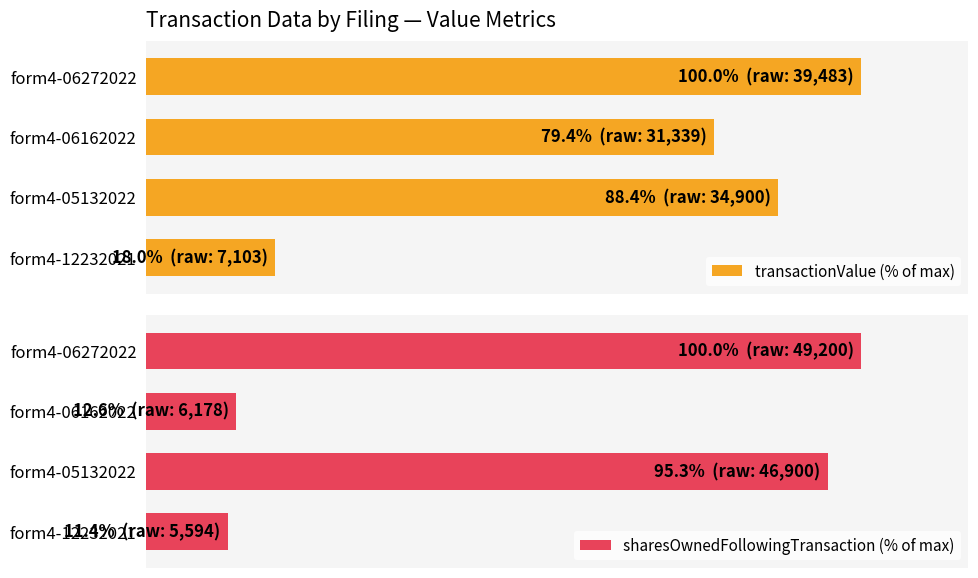

How many data points in transactionValue (% of max) are less than 88?

2